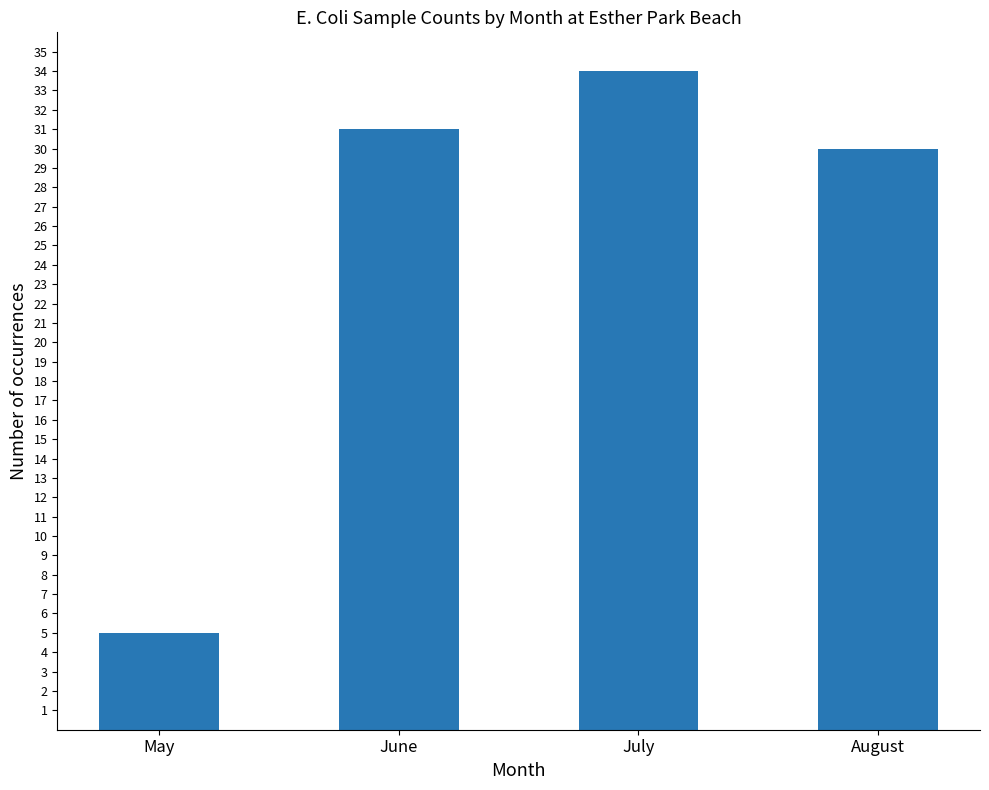

True or false: the data shows 30 at August.

True